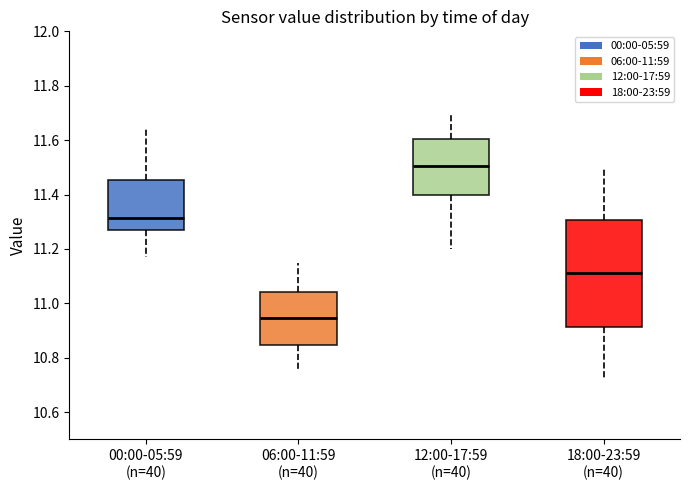

Reading left to right, read every box against the y-axis: the position of its median line, the range the box covers, and the ends of its whiskers. The values are not printed on the chart, so give them approximately, as read against the axis.

00:00-05:59 (n=40): median 11.32, box 11.28 to 11.46, whiskers 11.18 to 11.66
06:00-11:59 (n=40): median 10.94, box 10.84 to 11.04, whiskers 10.76 to 11.16
12:00-17:59 (n=40): median 11.50, box 11.40 to 11.60, whiskers 11.20 to 11.70
18:00-23:59 (n=40): median 11.12, box 10.92 to 11.30, whiskers 10.72 to 11.50